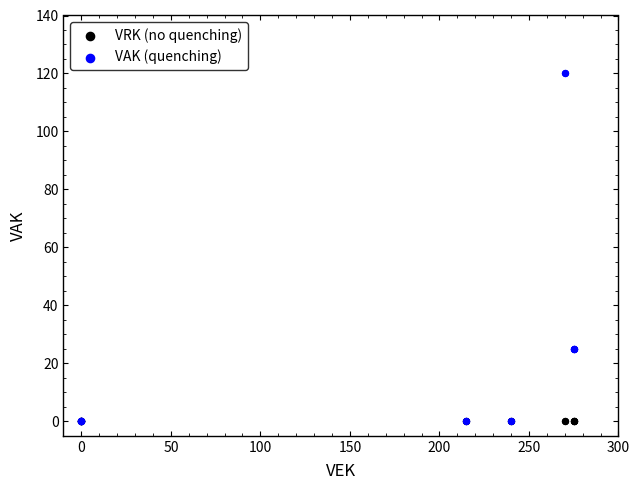

Which series reaches the maximum Y coordinate?

VAK (quenching)